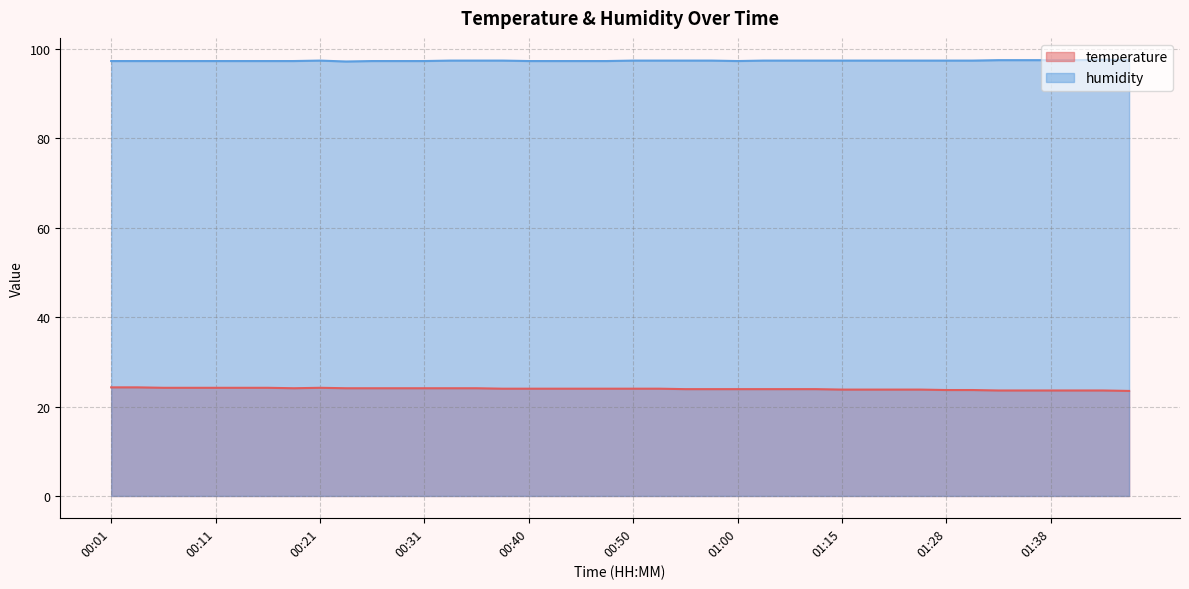

Where is the first local minimum for temperature?

00:18